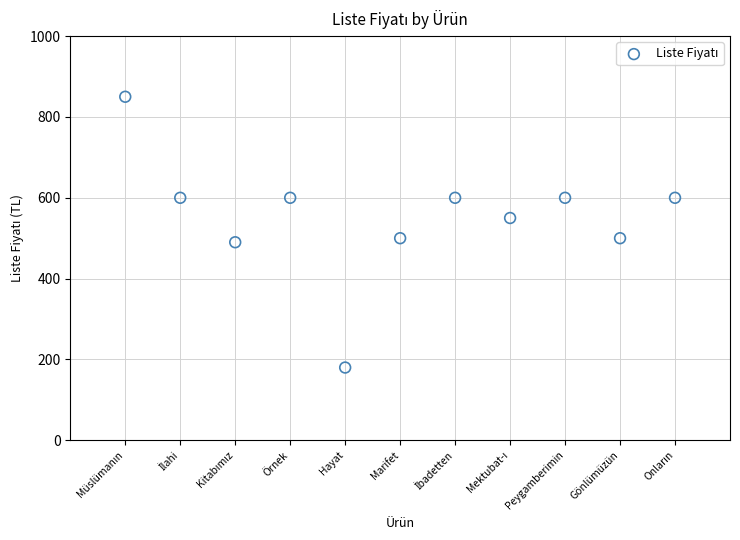

What is the range of Y values (max minus min)?

670